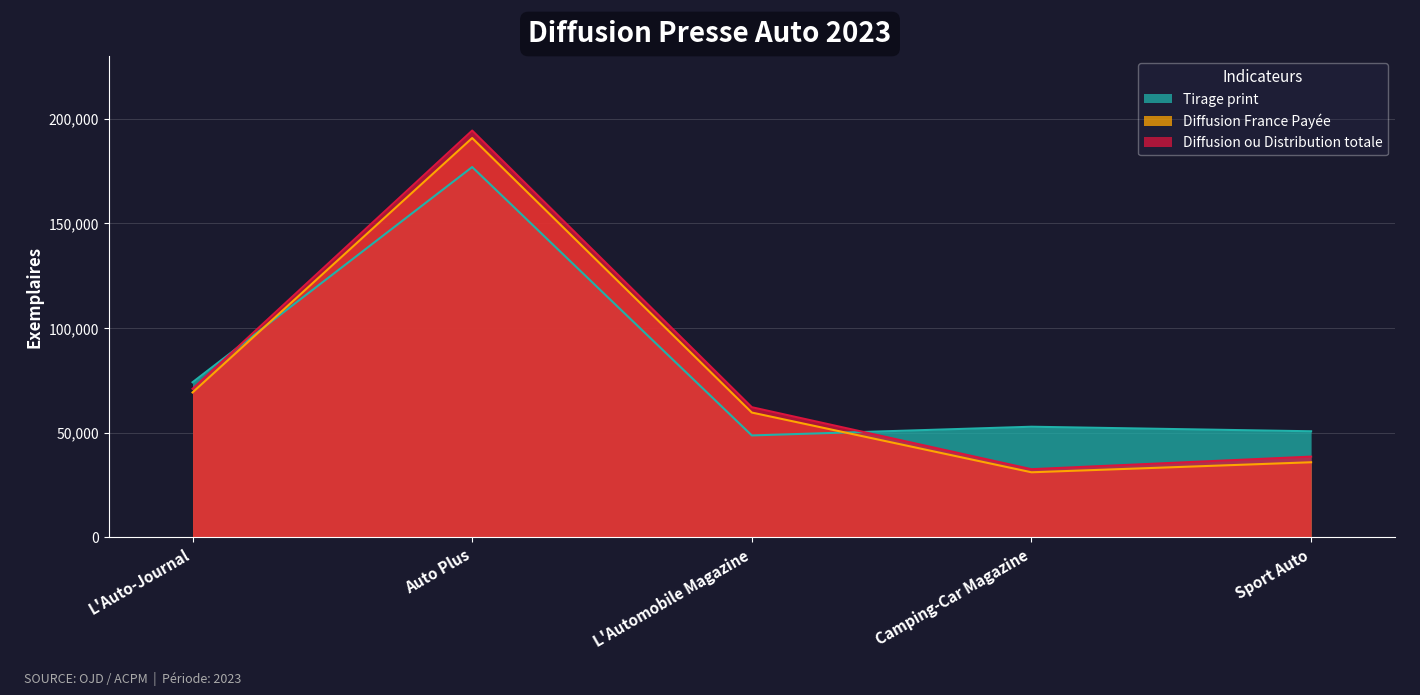

Where is Tirage print nearest to the value 112808?

L'Auto-Journal